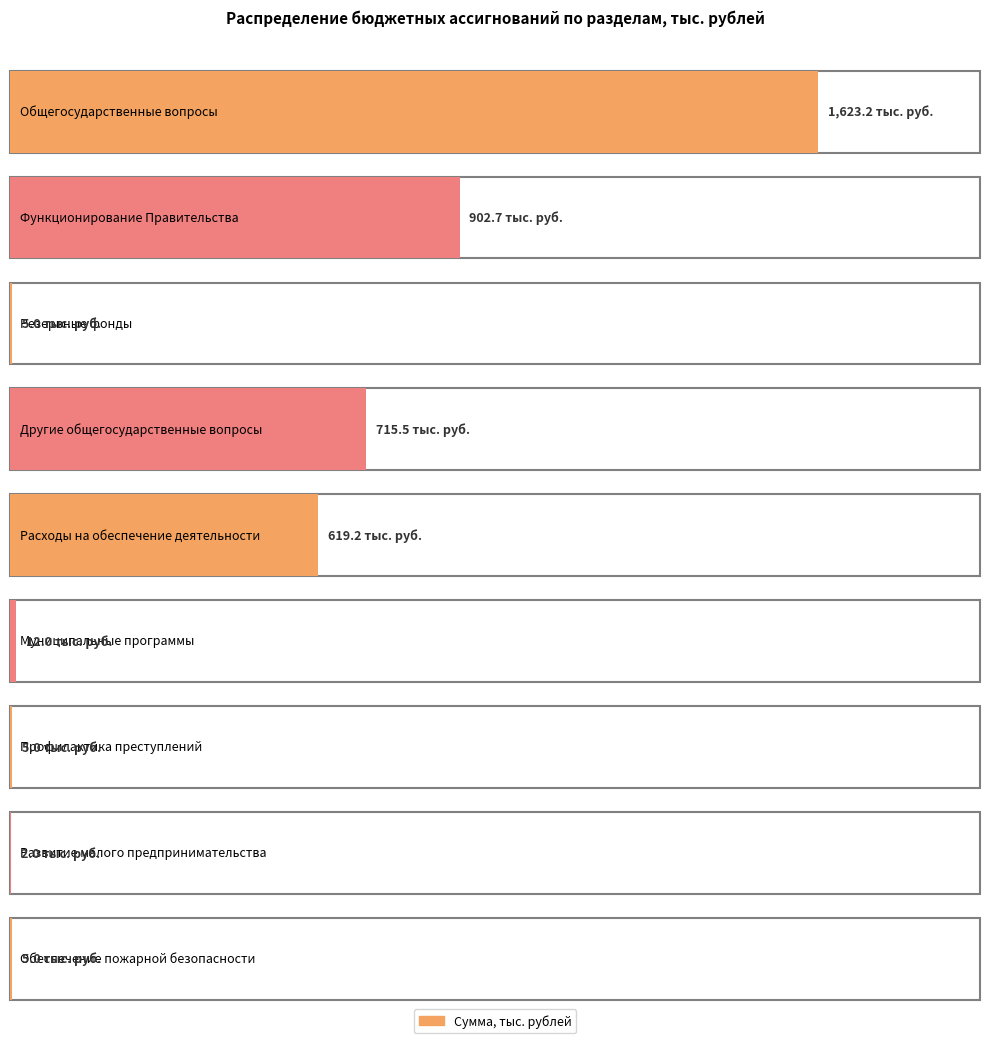

Reading left to right, transcribe all the data shown in this chart.

1623.2	902.7	5.0	715.5	619.2	12.0	5.0	2.0	5.0